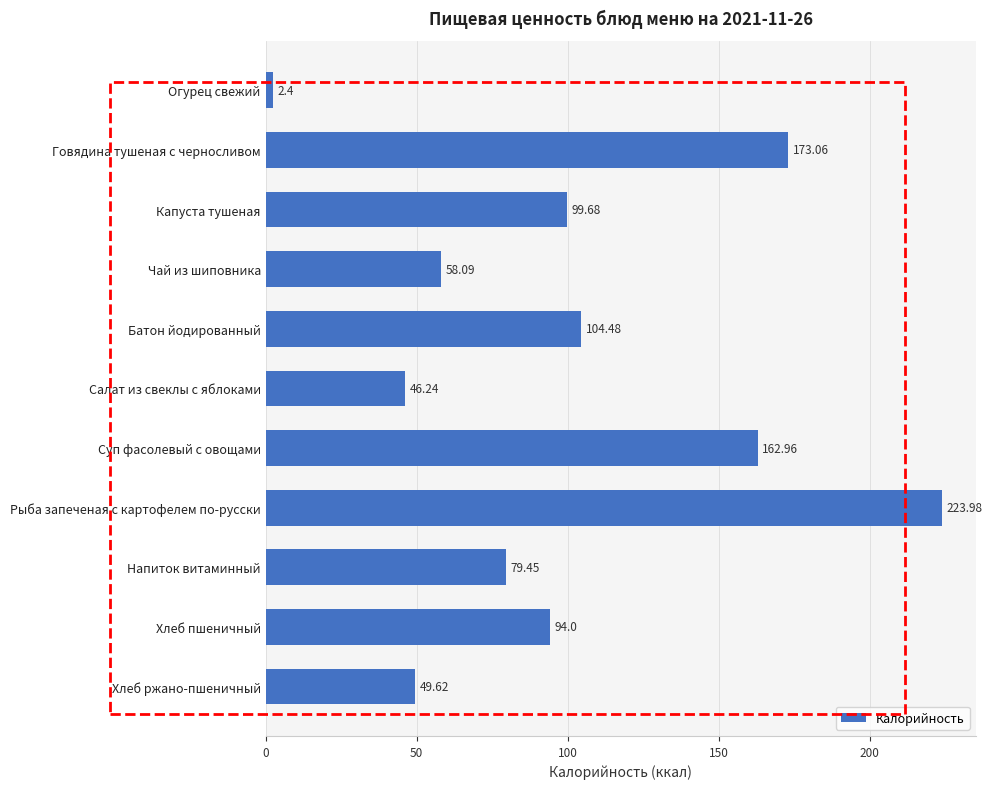

Which has a higher value, Хлеб ржано-пшеничный or Рыба запеченая с картофелем по-русски?

Рыба запеченая с картофелем по-русски